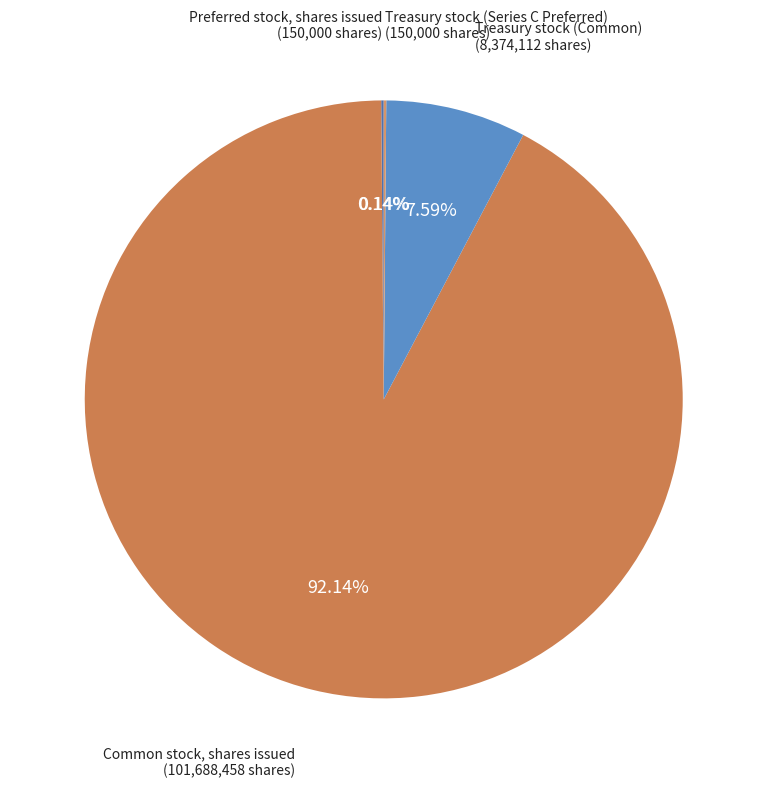

To the nearest percent, what is the difference between the largest and smallest slice percentages?

92%